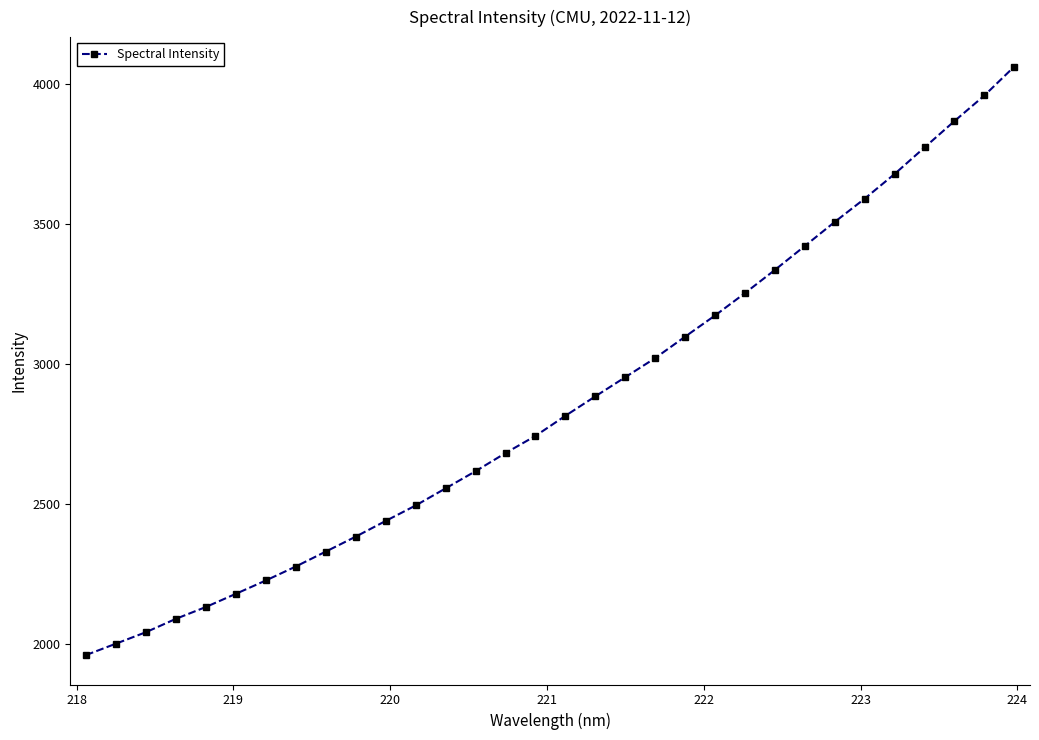

True or false: the data has more than 2 interior local peaks.

False